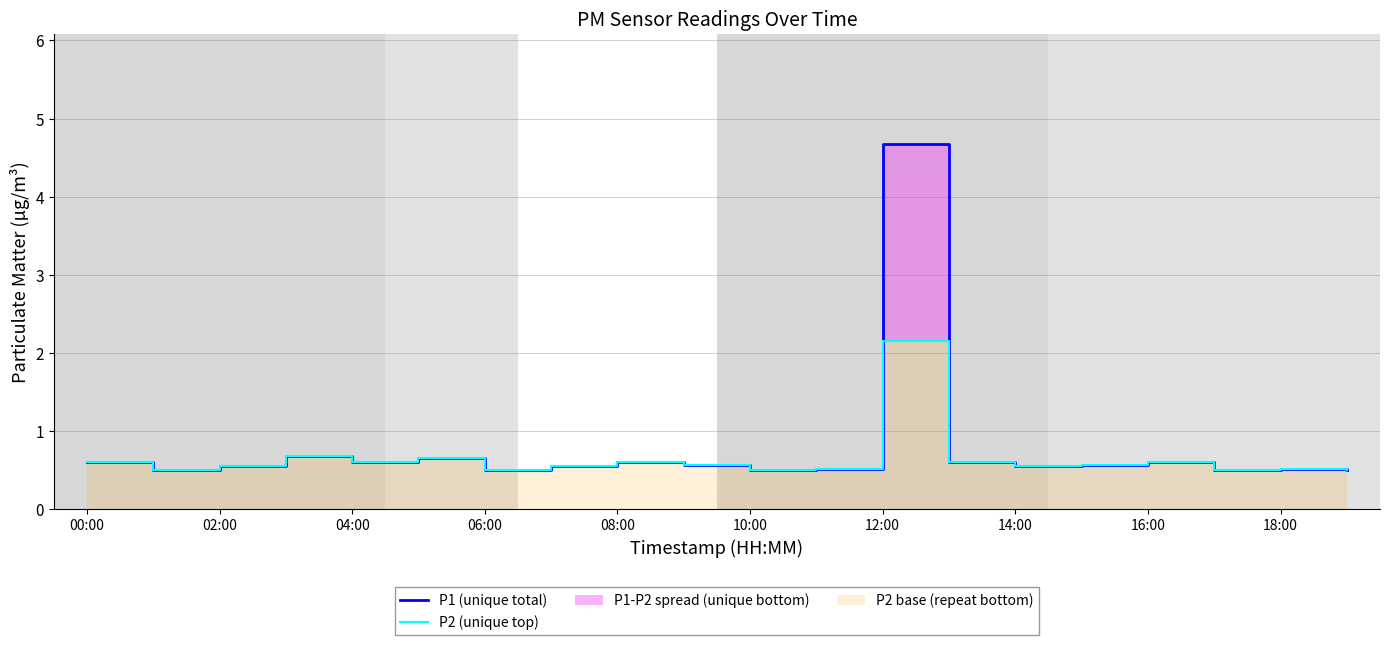

Which series has the largest total across all categories?

P1 (unique total)